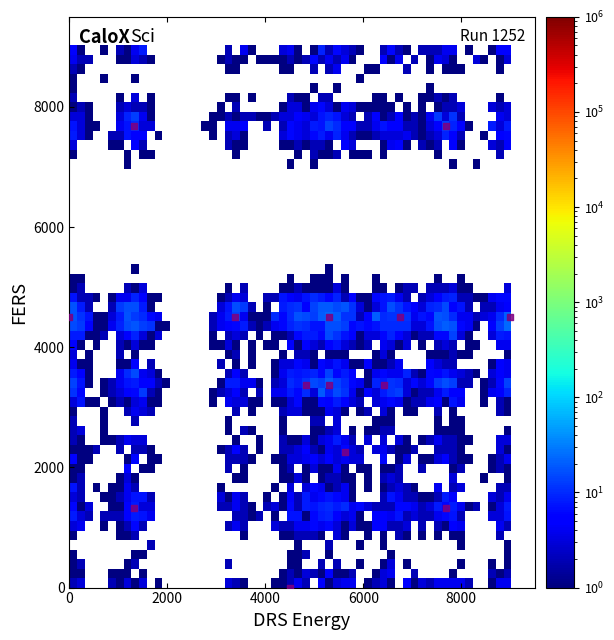

What is the range of X values (max minus min)?

9000.0